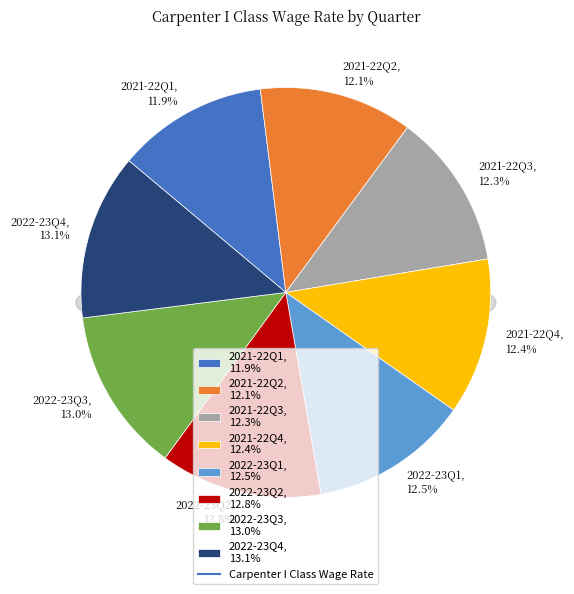

Is it true that 2022-23Q3 is 13% of the pie?

True